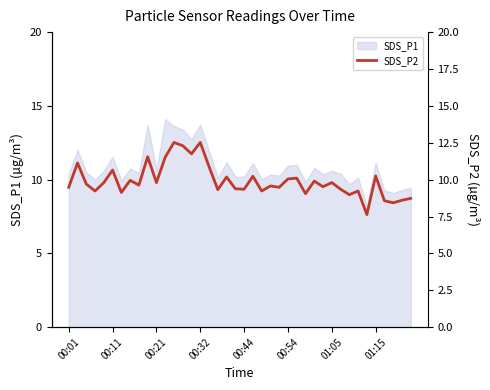

What is the maximum value for SDS_P1?

14.1